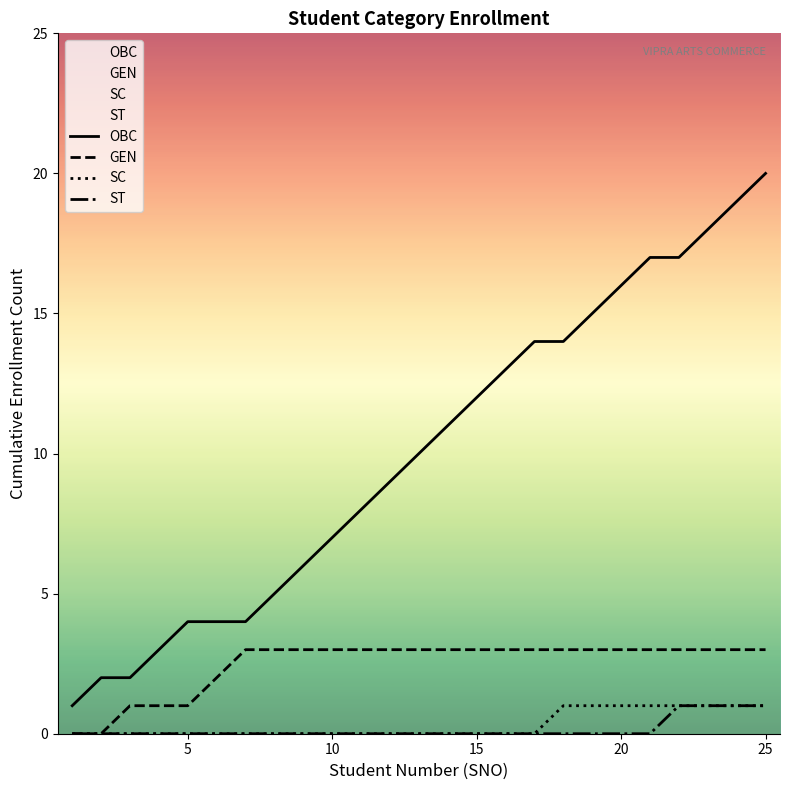

What are all the series names shown in the legend?

OBC, GEN, SC, ST